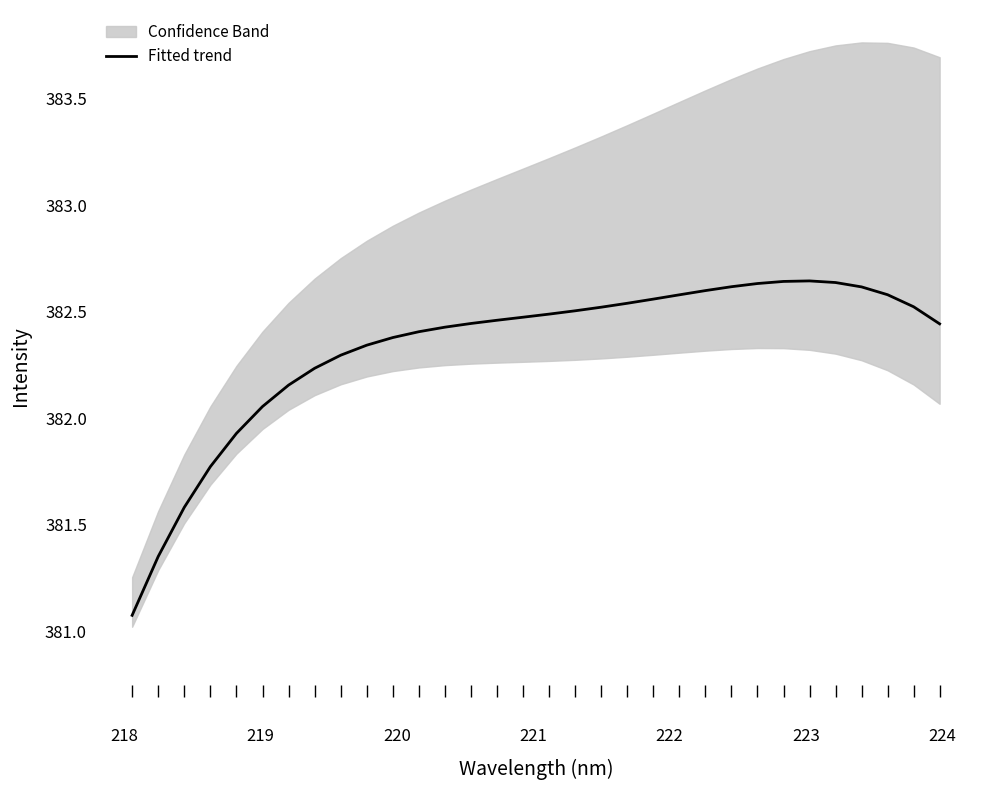

What is the minimum value for Fitted trend?

381.1